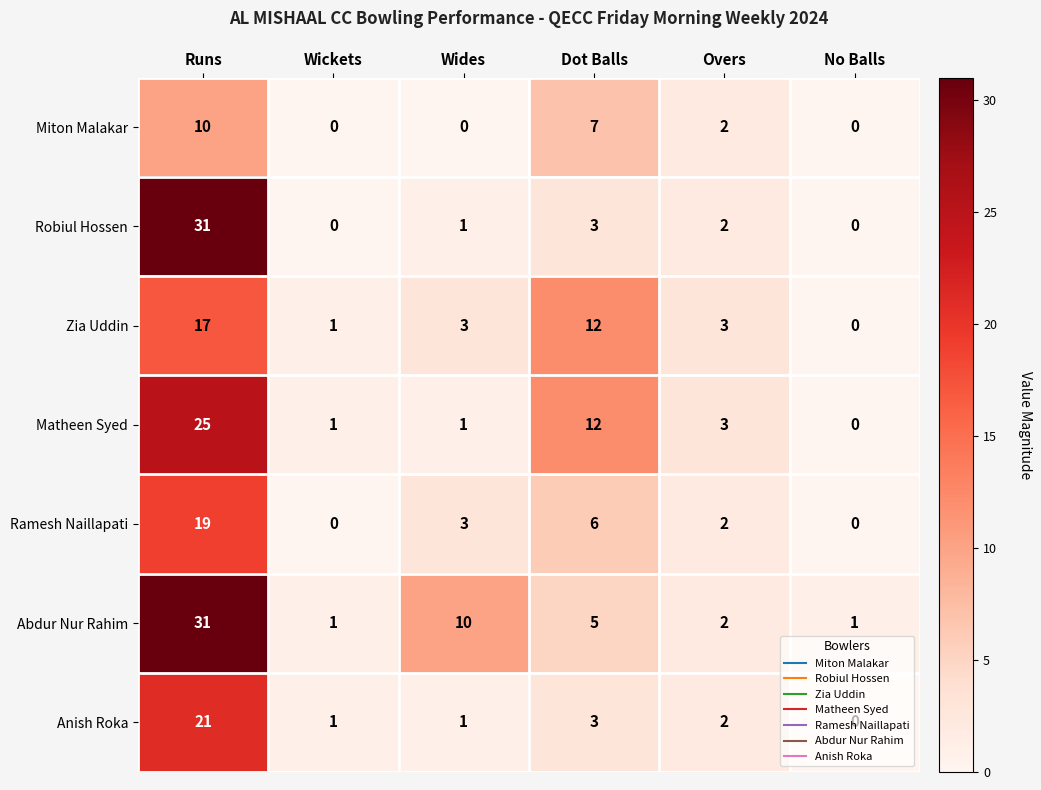

How many values in Anish Roka are above zero?

5